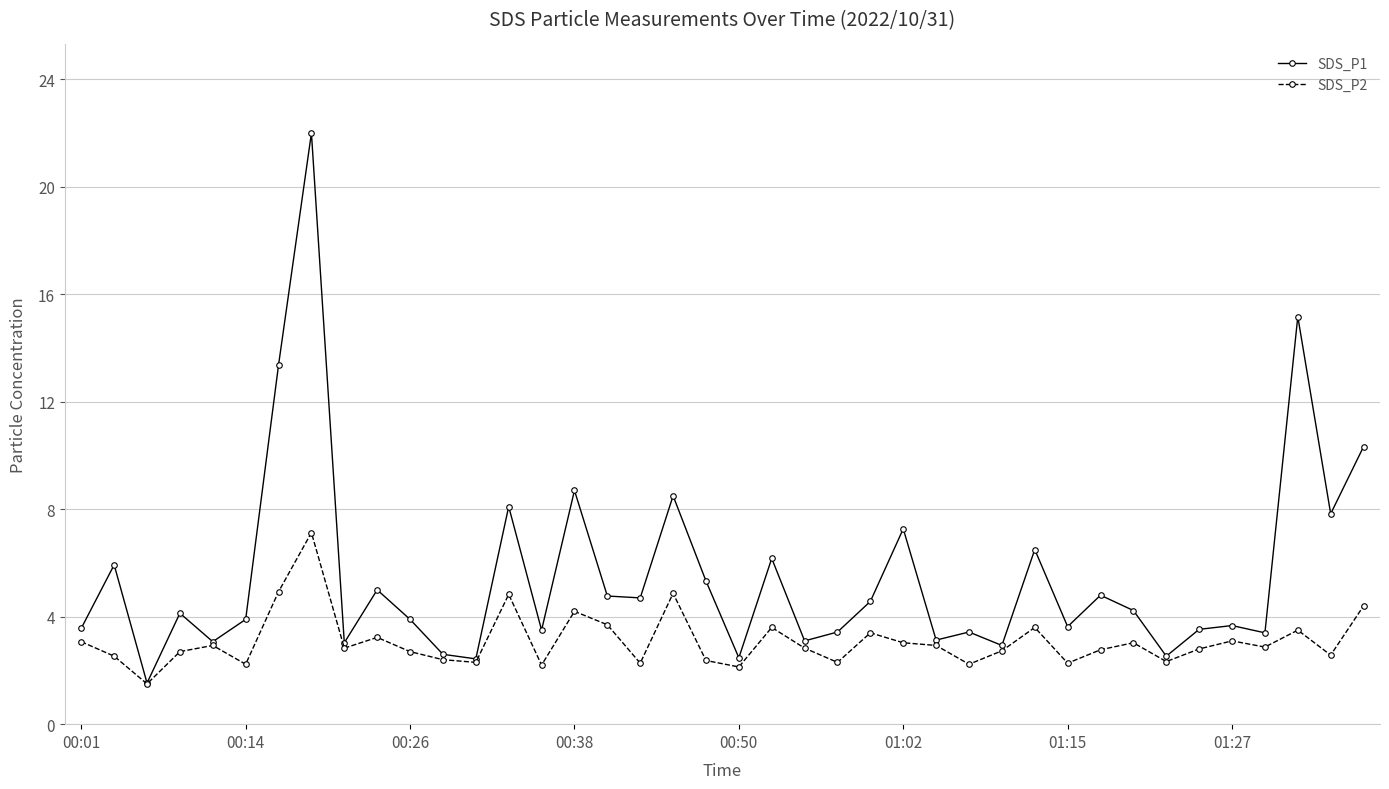

Is this an area chart (filled region under the line)?

No